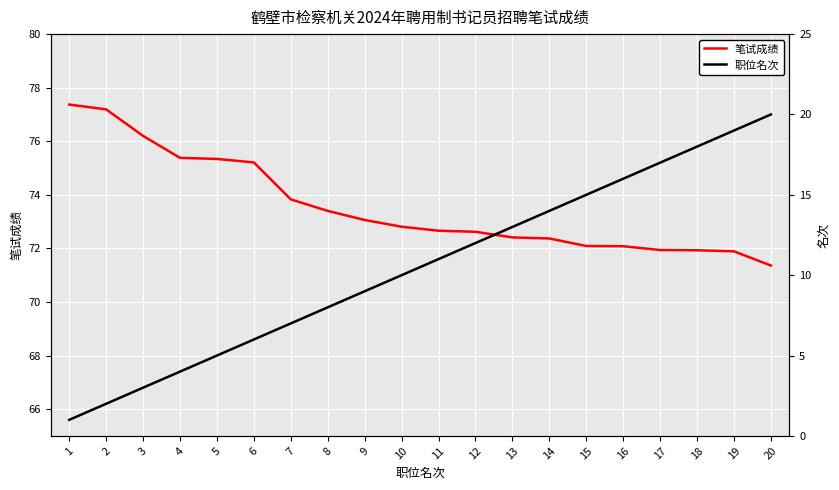

Where is 笔试成绩 nearest to the value 74?

7